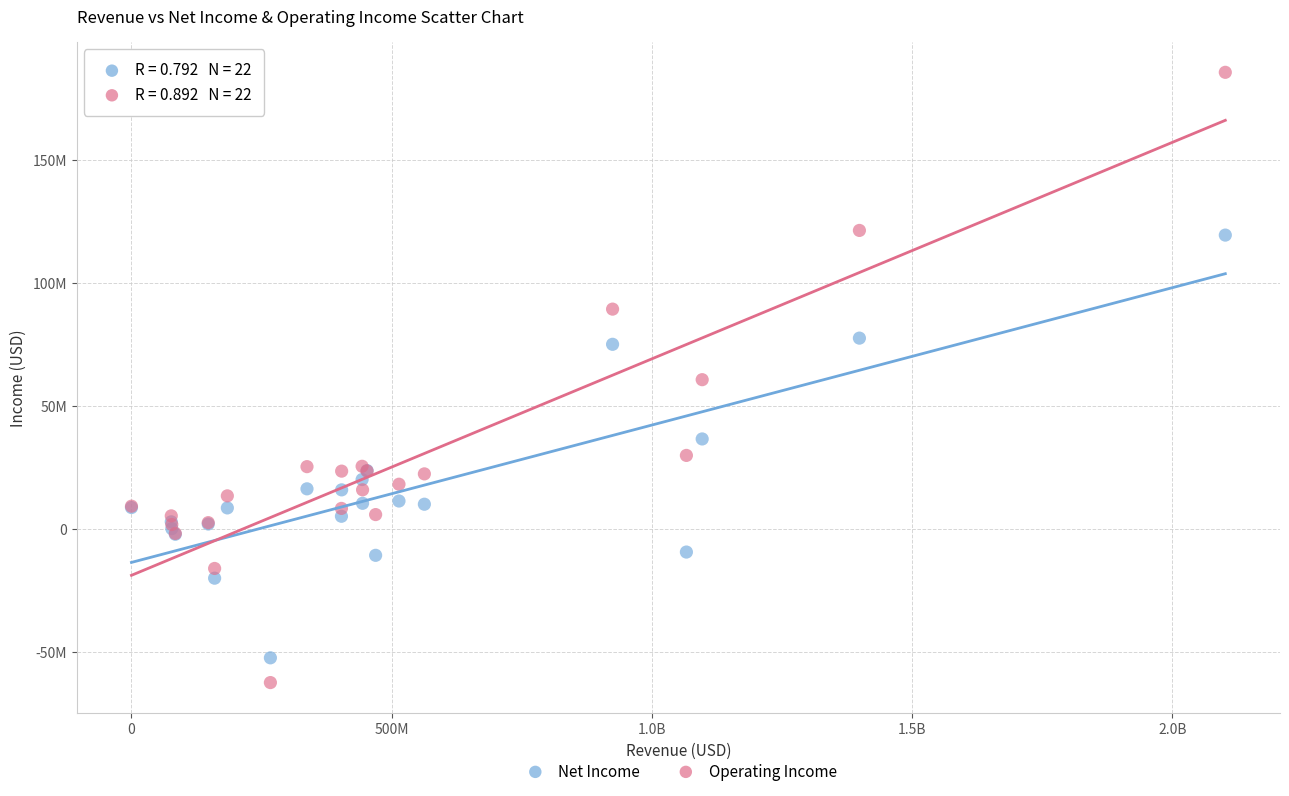

Which series reaches the minimum Y coordinate?

Operating Income